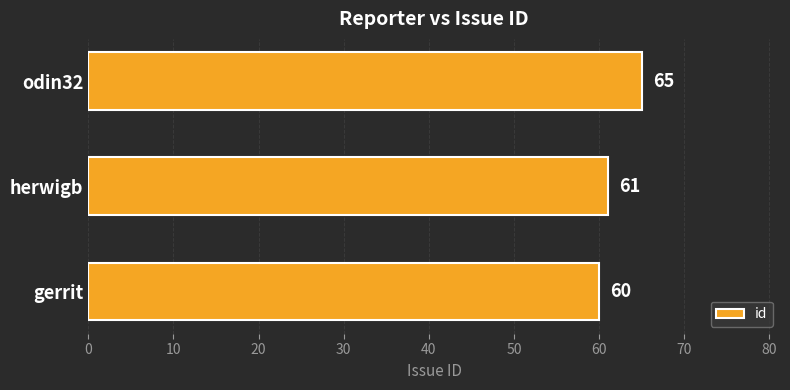

What is the sum of all values?

186